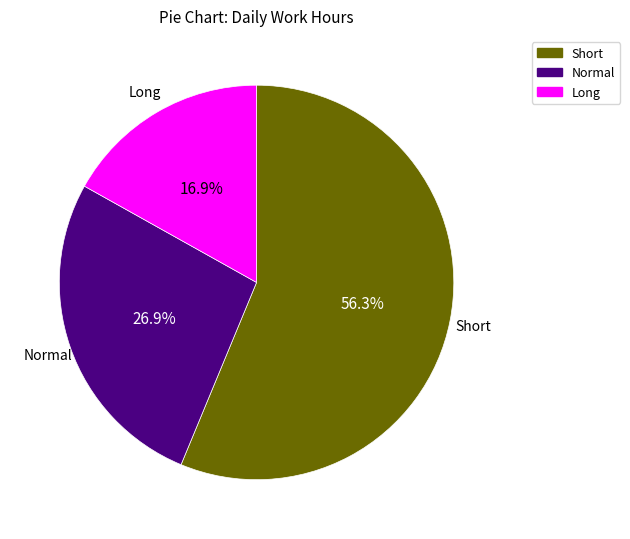

Count the number of slices in the pie.

3